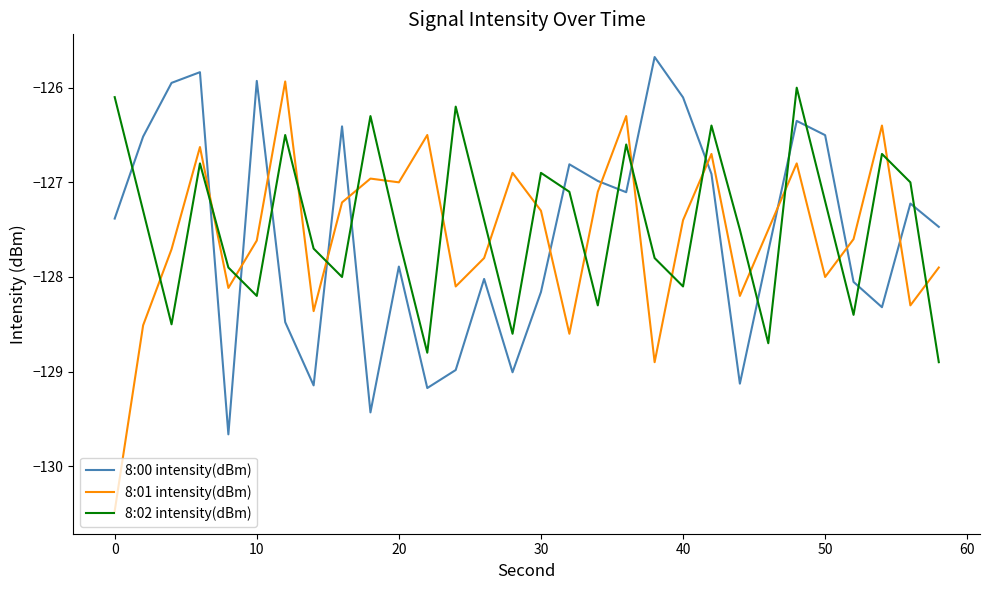

True or false: 8:00 intensity(dBm) and 8:02 intensity(dBm) cross at least once.

True